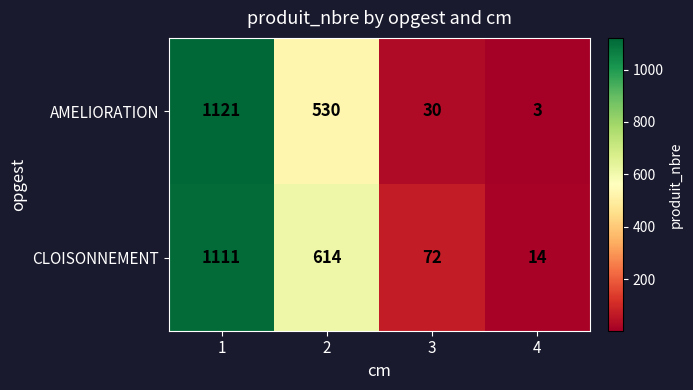

What is the greatest value displayed?

1121